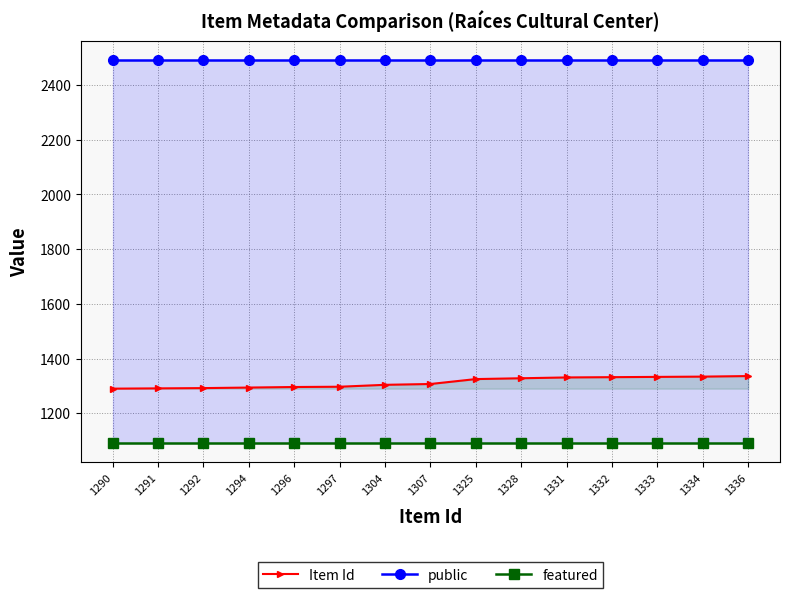

Reading right to left, transcribe all the data shown in this chart.

Item Id: 1336	1334	1333	1332	1331	1328	1325	1307	1304	1297	1296	1294	1292	1291	1290
public: 2490	2490	2490	2490	2490	2490	2490	2490	2490	2490	2490	2490	2490	2490	2490
featured: 1090	1090	1090	1090	1090	1090	1090	1090	1090	1090	1090	1090	1090	1090	1090